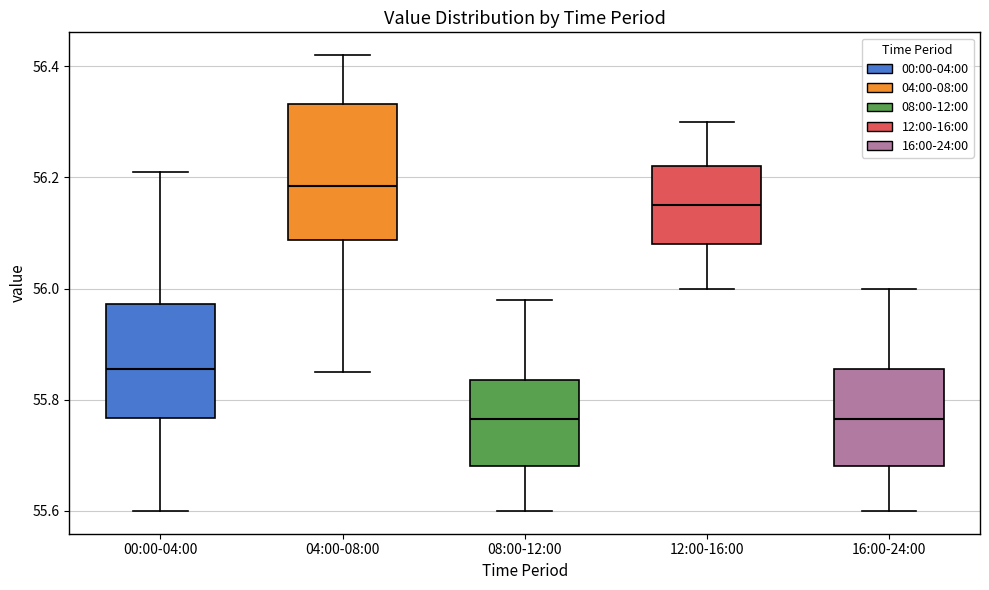

Comparing the boxes themselves (not the whiskers), which one is the tallest?

04:00-08:00